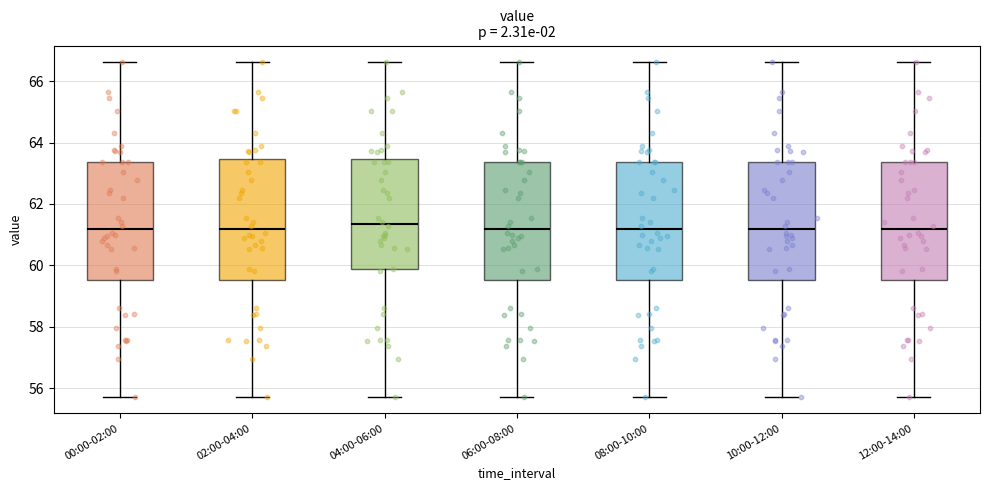

Reading left to right, transcribe this box plot: for each box, give where its median line is, the range the box spans, and where its two whiskers end, as read against the y-axis. The values are not printed on the chart, so give them approximately, as read against the axis.

00:00-02:00: median 61.2, box 59.6 to 63.4, whiskers 55.8 to 66.6
02:00-04:00: median 61.2, box 59.6 to 63.4, whiskers 55.8 to 66.6
04:00-06:00: median 61.4, box 59.8 to 63.4, whiskers 55.8 to 66.6
06:00-08:00: median 61.2, box 59.6 to 63.4, whiskers 55.8 to 66.6
08:00-10:00: median 61.2, box 59.6 to 63.4, whiskers 55.8 to 66.6
10:00-12:00: median 61.2, box 59.6 to 63.4, whiskers 55.8 to 66.6
12:00-14:00: median 61.2, box 59.6 to 63.4, whiskers 55.8 to 66.6